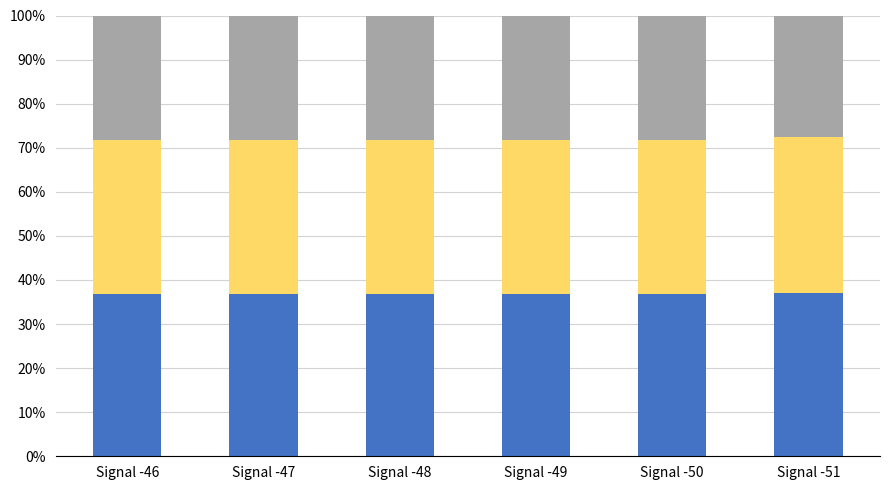

What is the total value across all series at Signal -51?

100.0